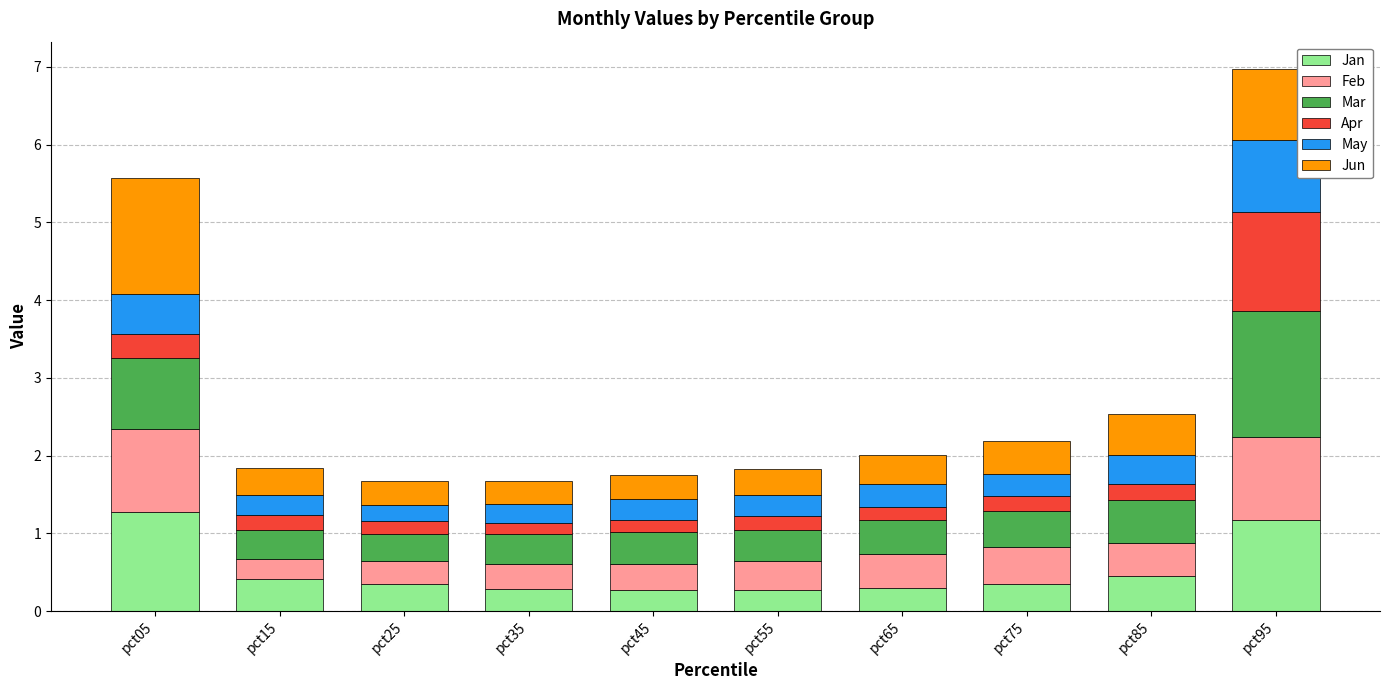

At which category is the sum across all series the highest?

pct95